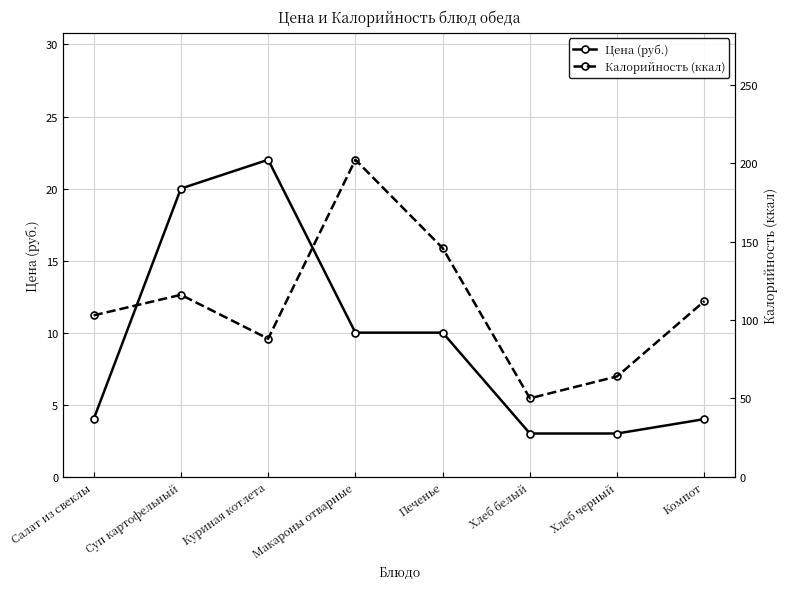

How many interior local peaks does the Цена (руб.) series have?

1